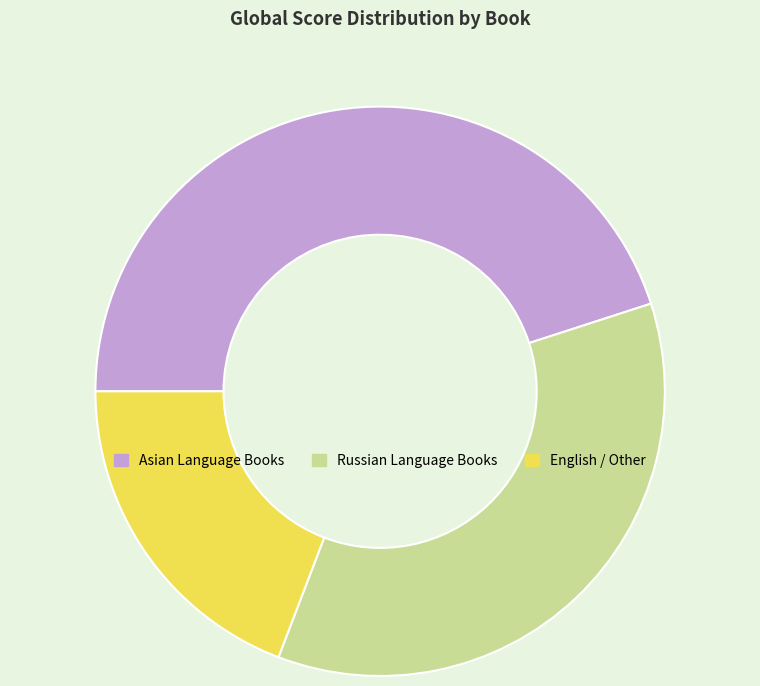

Count the number of slices in the pie.

3